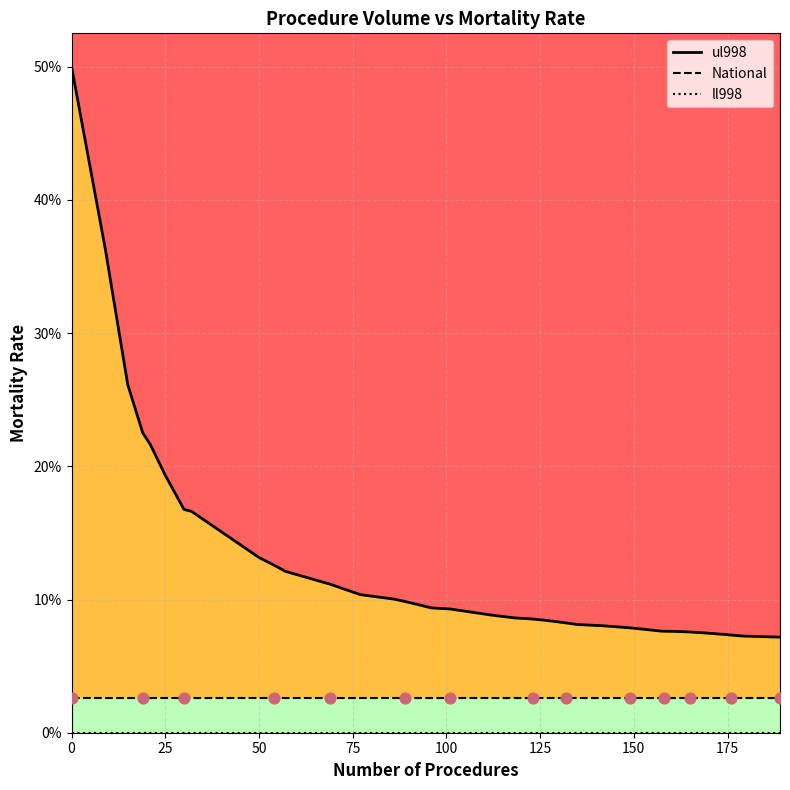

Which series contains the highest Y value?

ul998